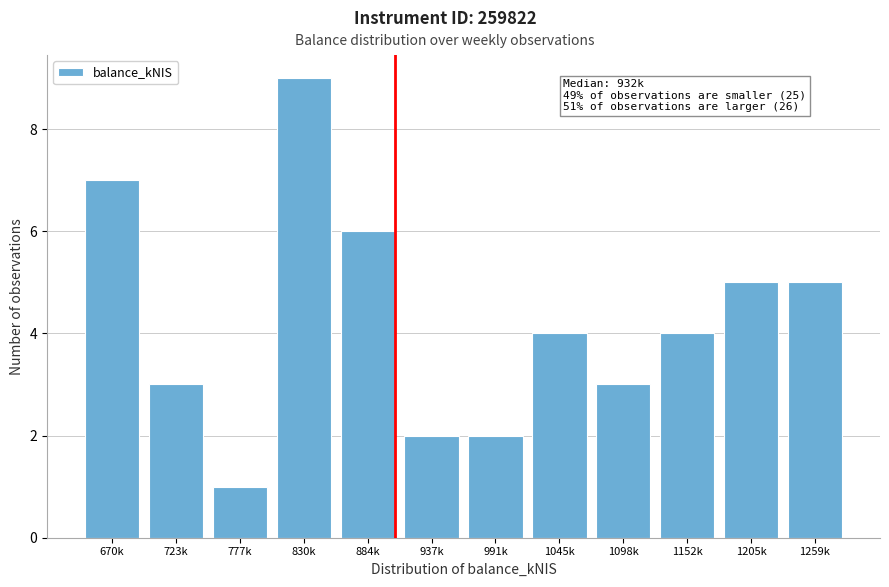

Reading right to left, extract all data points from this chart.

5	5	4	3	4	2	2	6	9	1	3	7